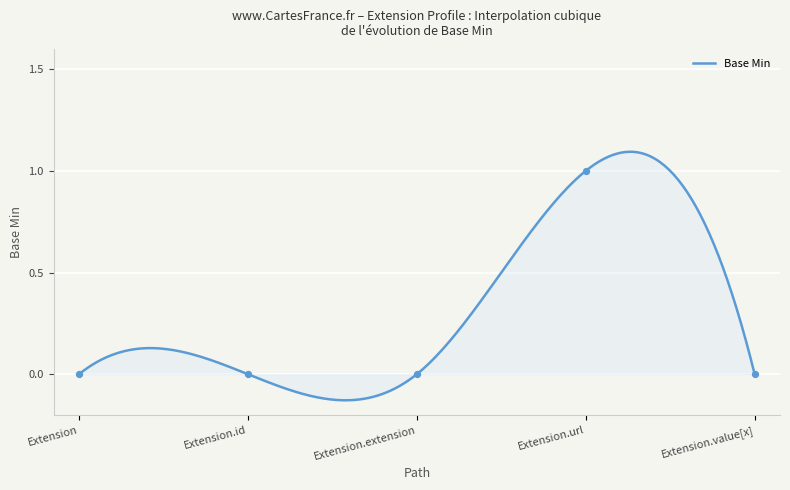

Which has a higher value, Extension.value[x] or Extension.url?

Extension.url